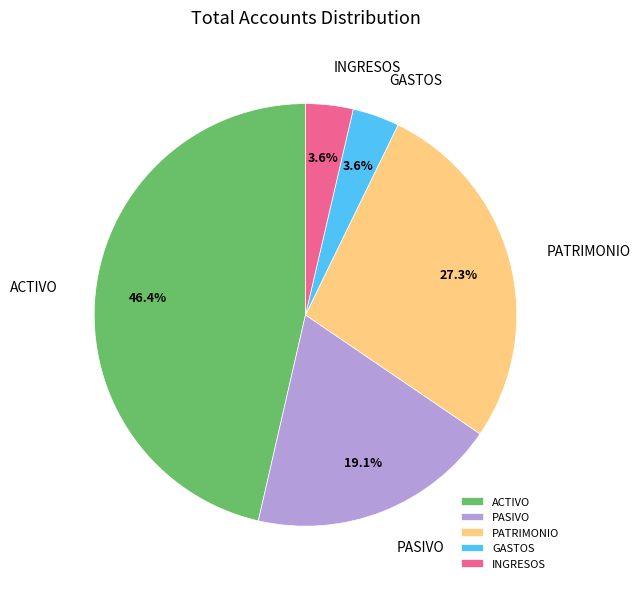

What is the total percentage of PASIVO and INGRESOS?

22.7%